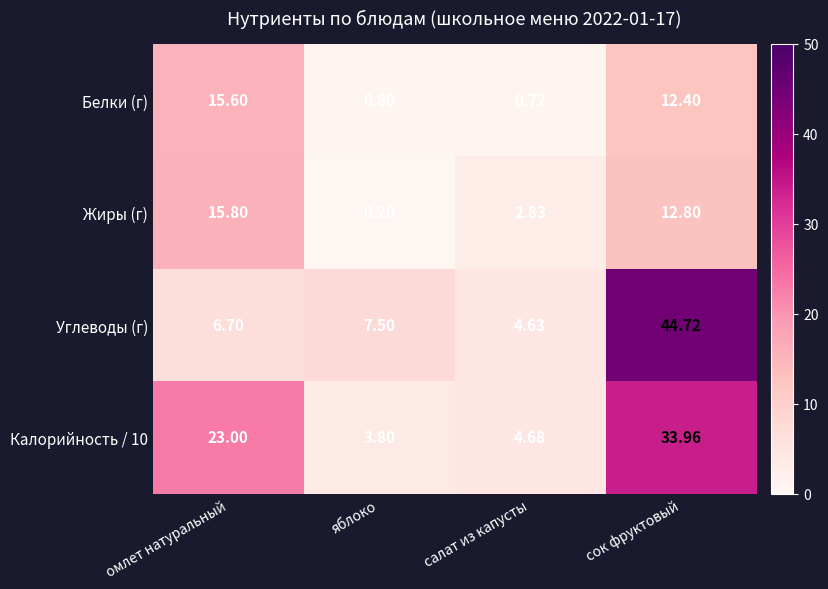

Is the value of Углеводы (г) at салат из капусты greater than the value of Белки (г) at салат из капусты?

Yes